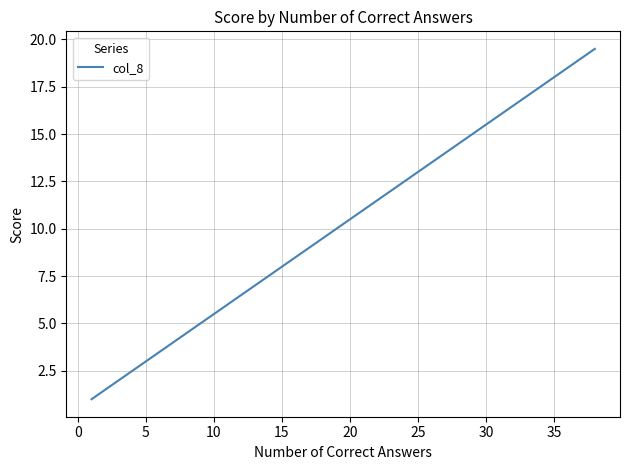

What is the greatest value displayed?

19.5